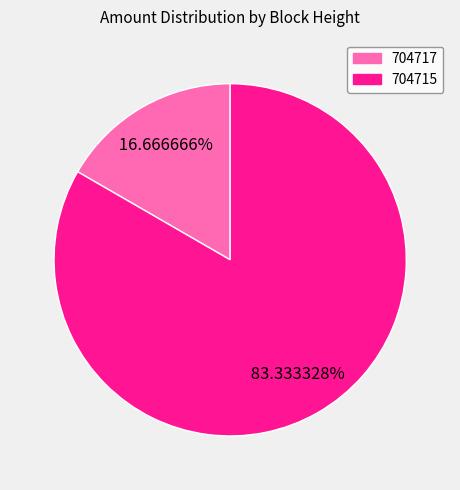

Count the number of slices in the pie.

2